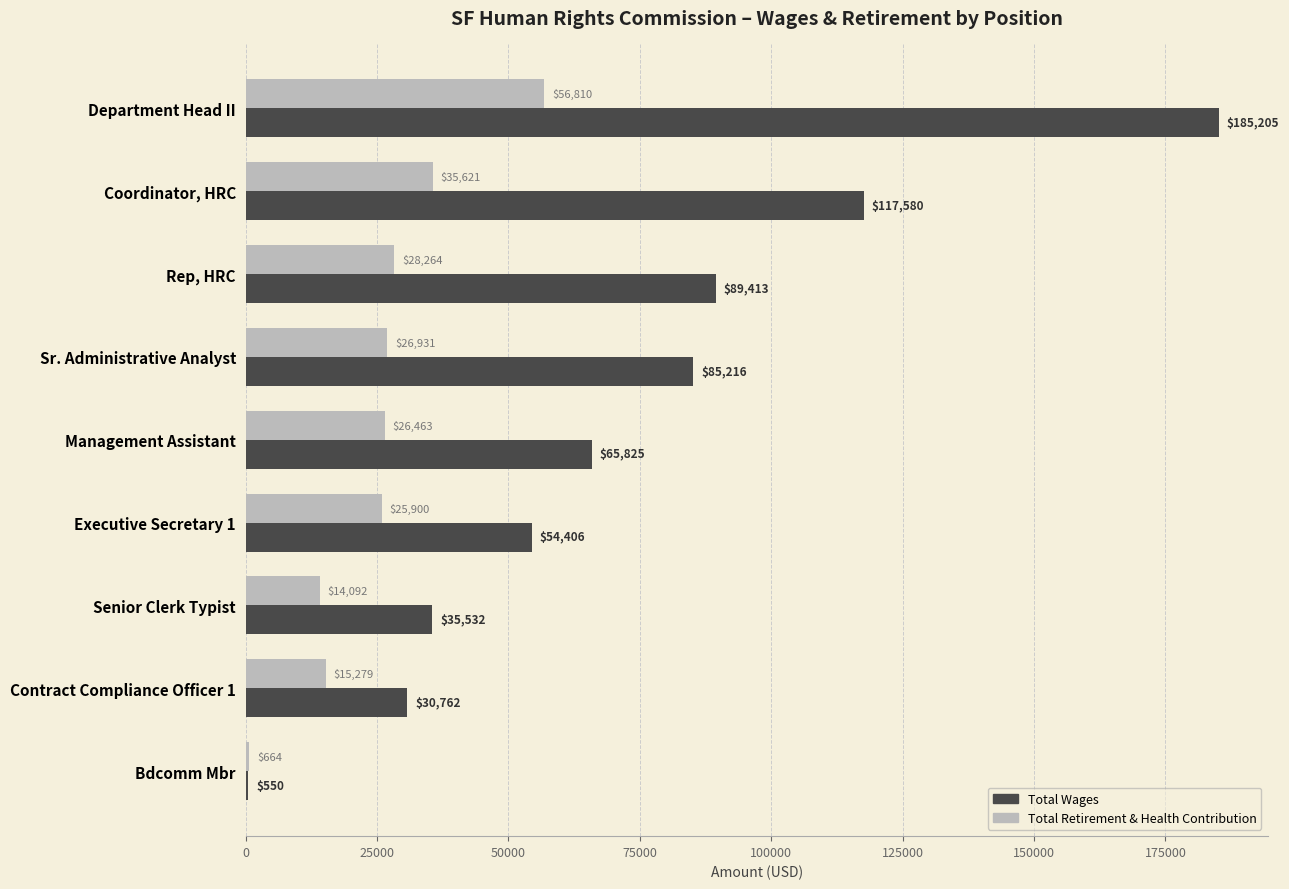

What is the greatest value displayed?

185205.0